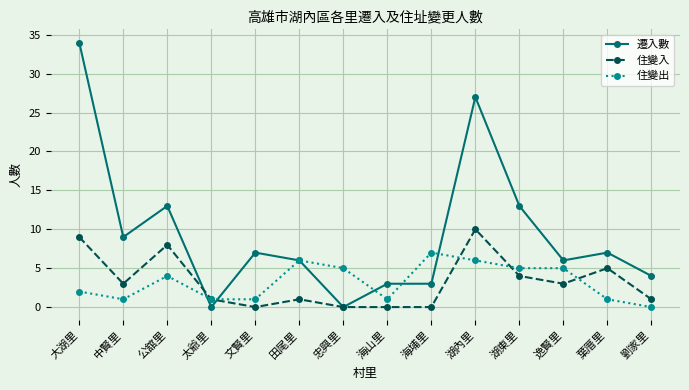

True or false: 住變入 has more than 2 interior local peaks.

True